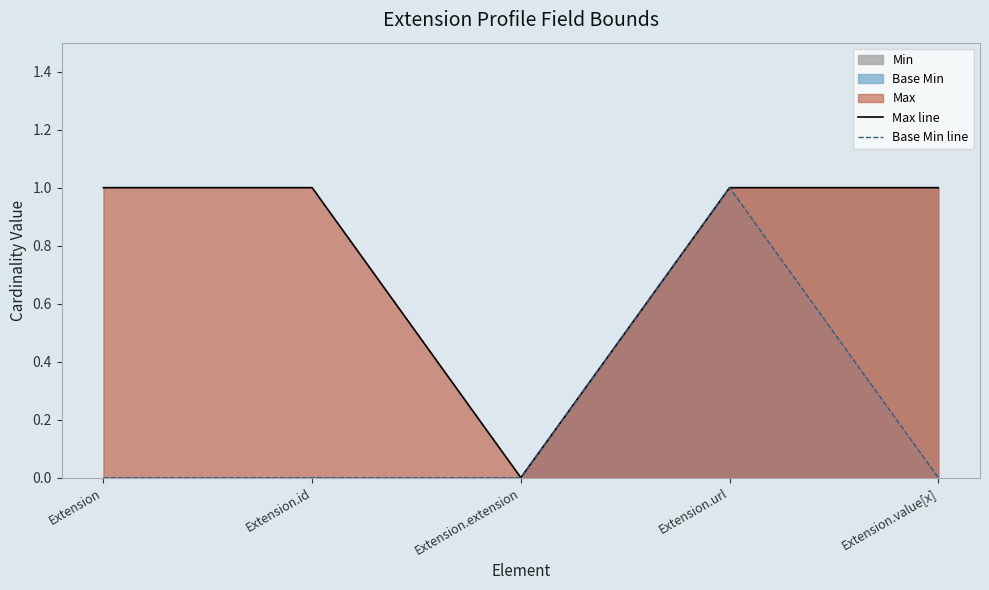

True or false: Max line has a value of 1 at Extension.id.

True